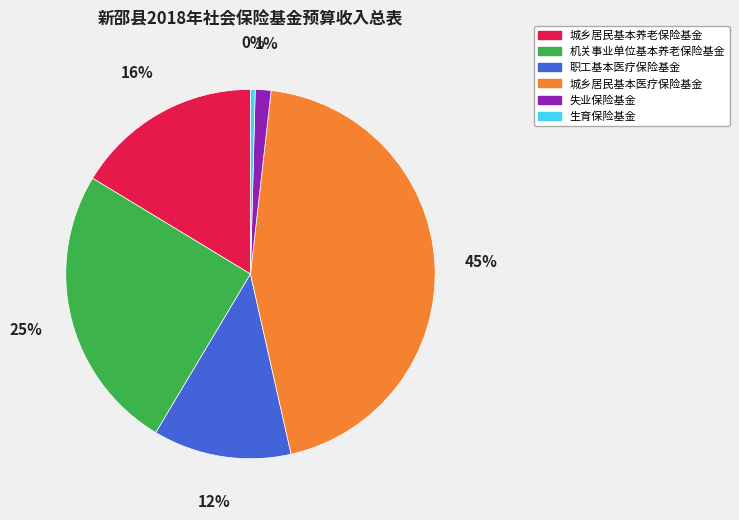

Count the number of slices in the pie.

6